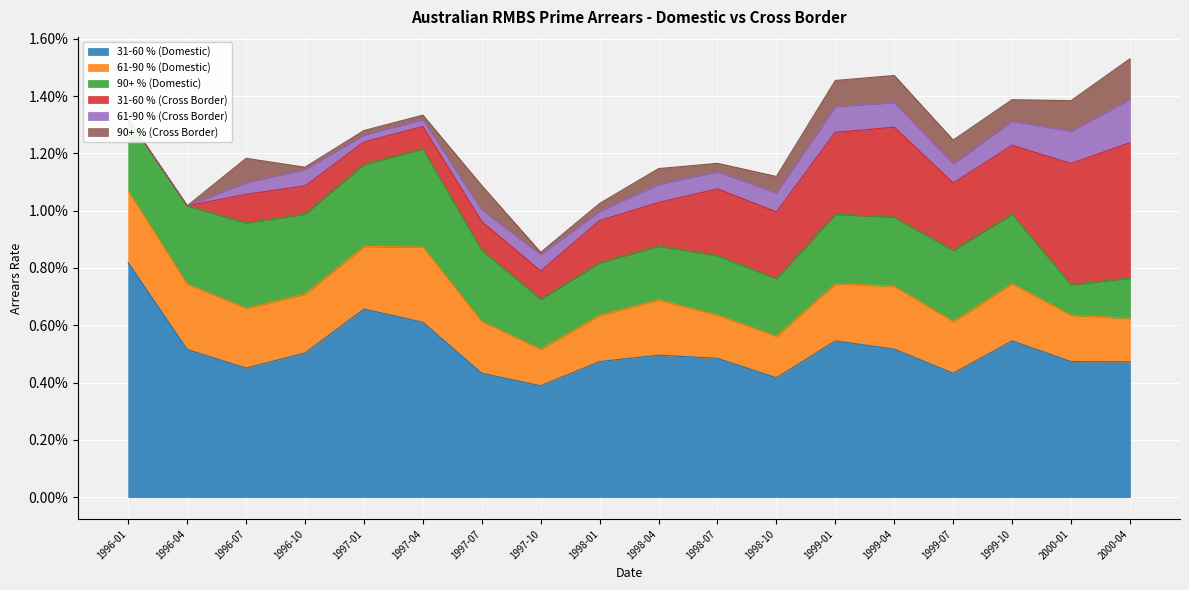

What are all the series names shown in the legend?

31-60 % (Domestic), 61-90 % (Domestic), 90+ % (Domestic), 31-60 % (Cross Border), 61-90 % (Cross Border), 90+ % (Cross Border)